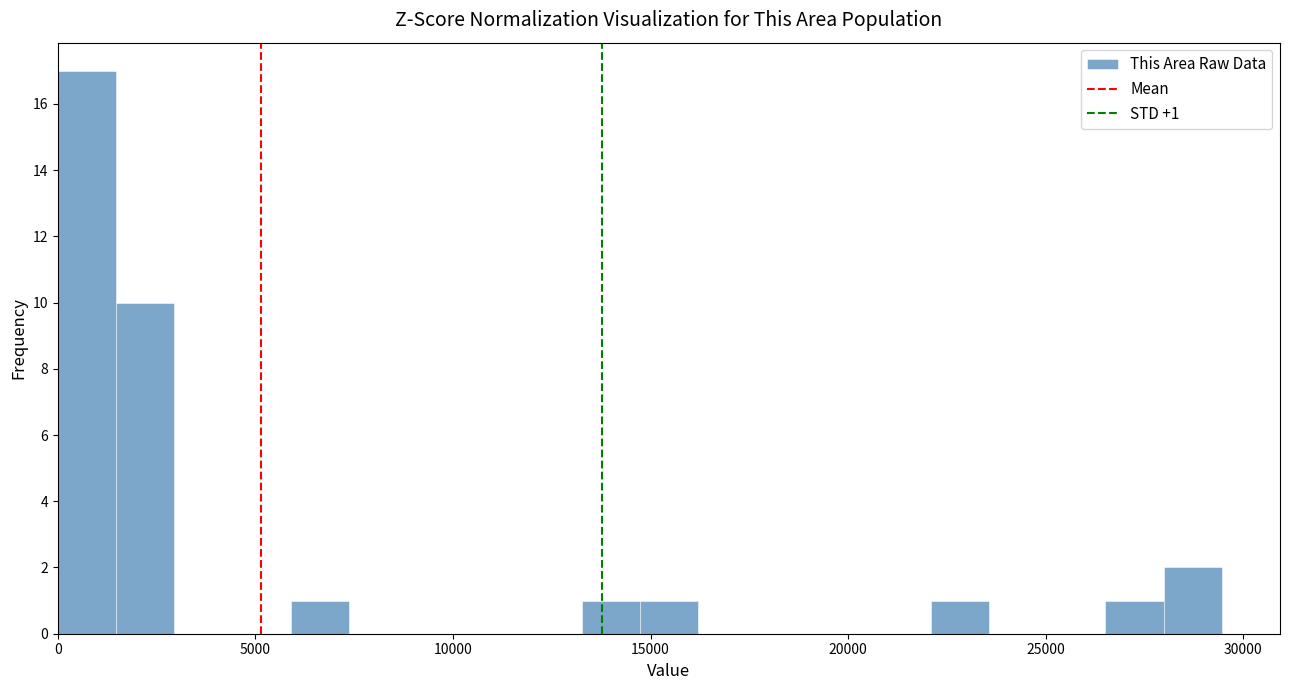

Around what value on the x-axis is the tallest bar? Give the approximate position of its centre, as read against the axis.

500